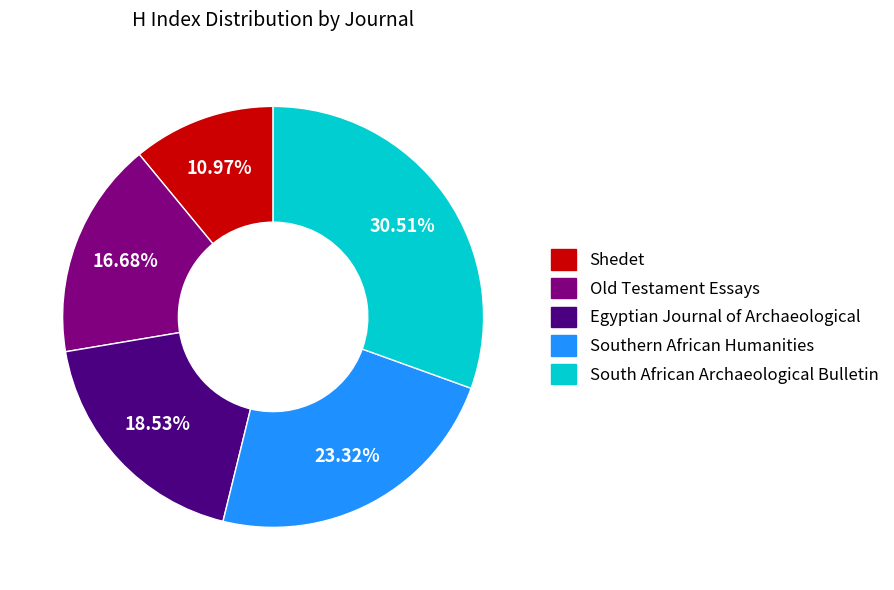

Does any single category account for the majority?

No